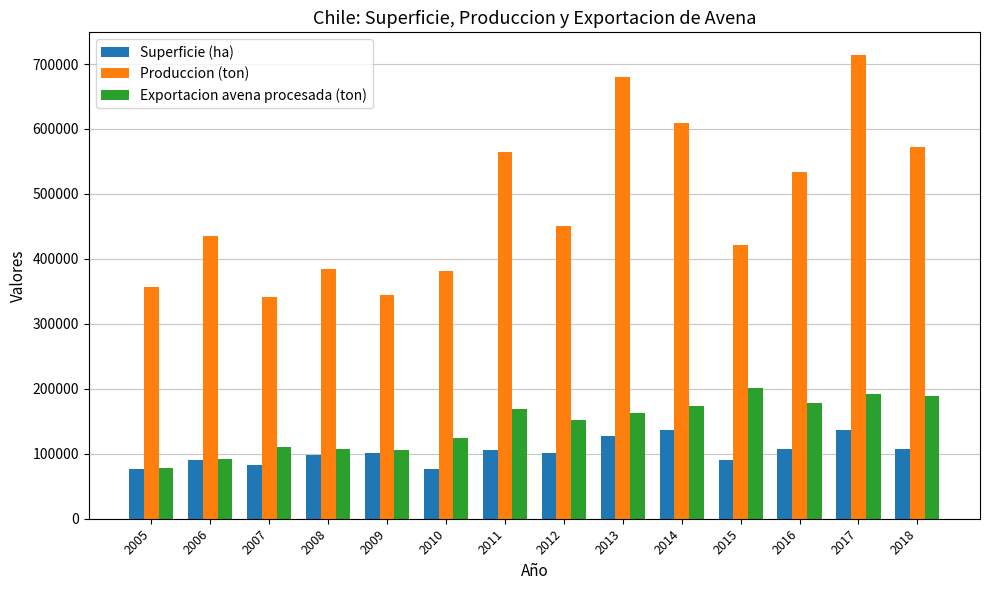

What value does the Superficie (ha) series have at 2010?

75873